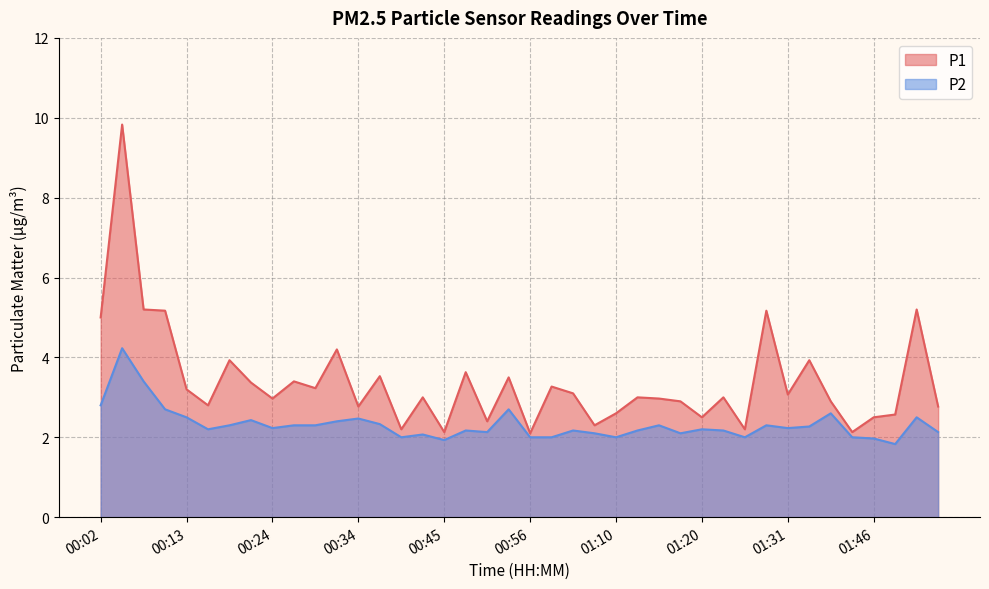

What is the label of the 36th point from the left?

01:40